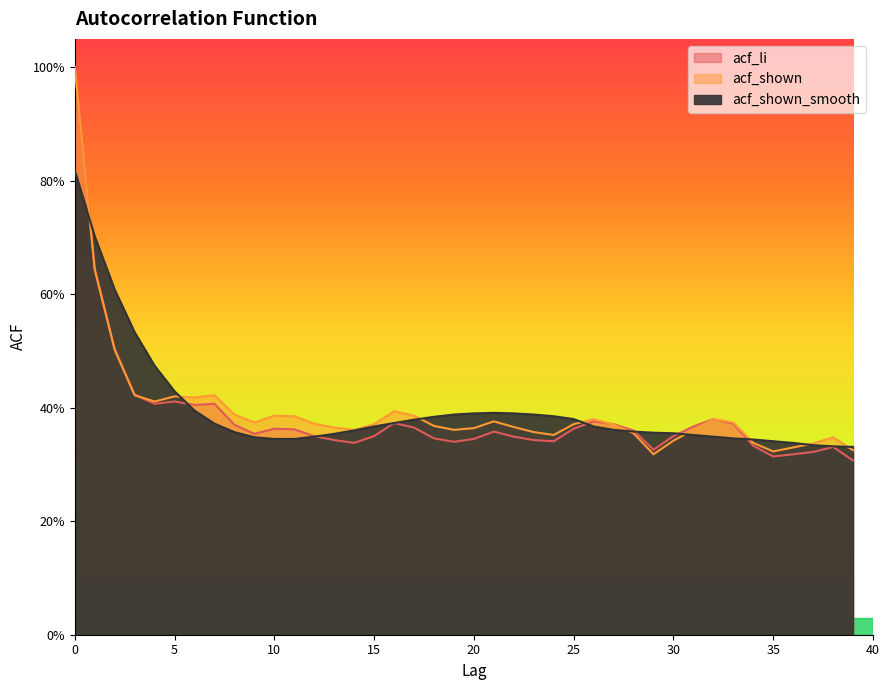

Where is the first local maximum for acf_shown?

5